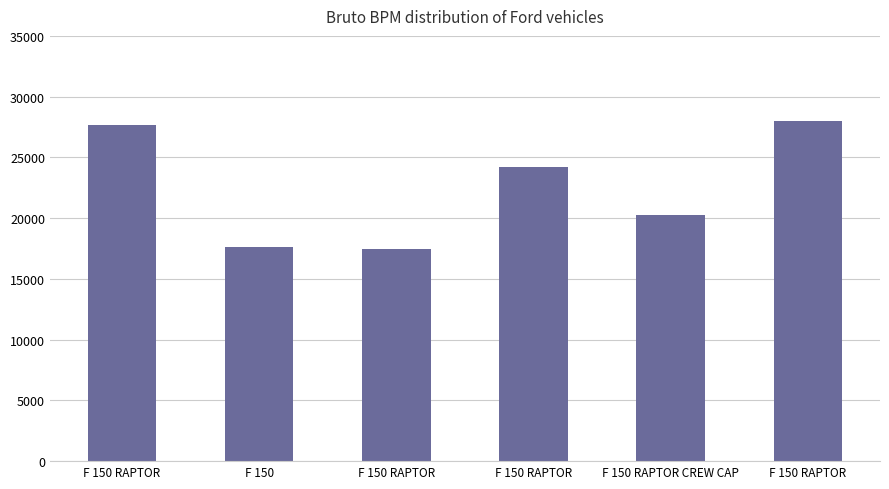

Reading left to right, transcribe all the data shown in this chart.

F 150 RAPTOR=27664	F 150=17645	F 150 RAPTOR=17463	F 150 RAPTOR=24215	F 150 RAPTOR CREW CAP=20261	F 150 RAPTOR=27987